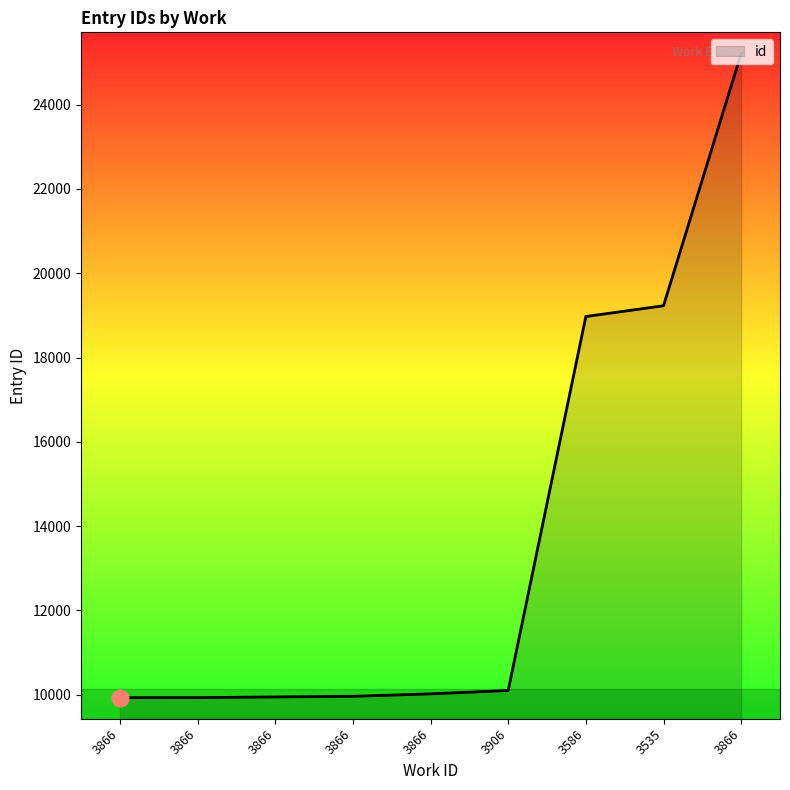

Which category has the highest value across all series?

3866